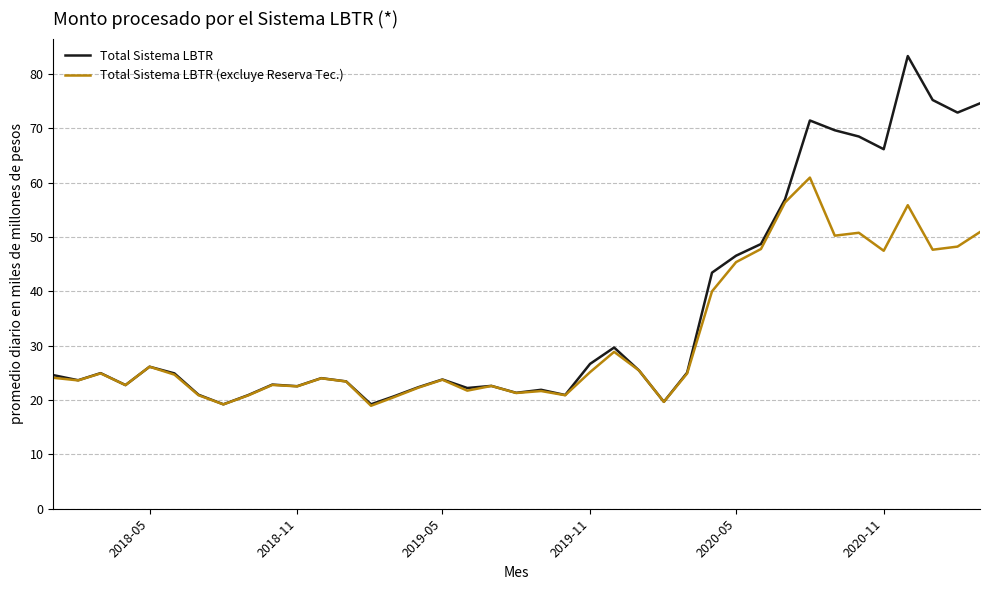

List the series in order of their overall mean, highest first.

Total Sistema LBTR, Total Sistema LBTR (excluye Reserva Tec.)